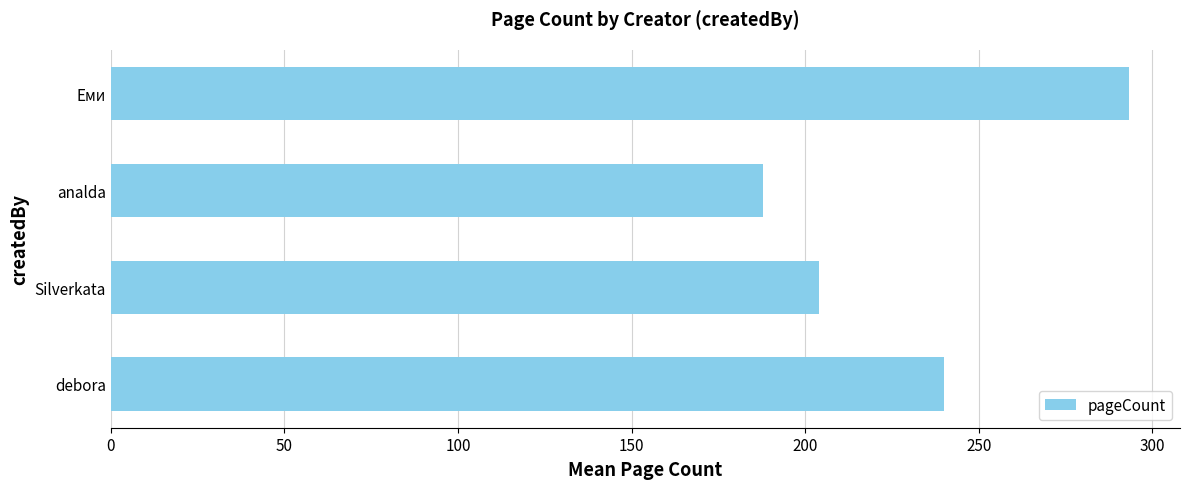

What is the smallest value displayed?

188.0